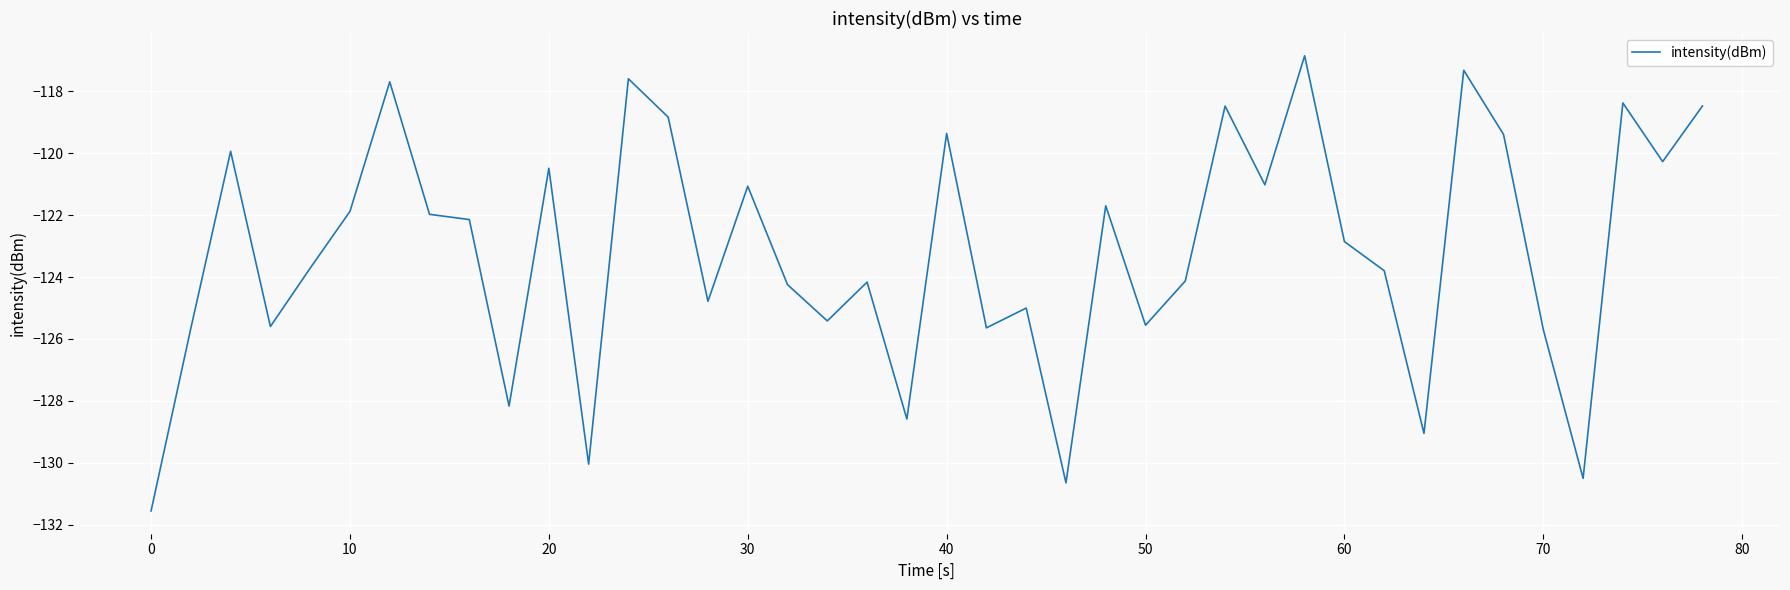

What is the greatest value displayed?

-116.9